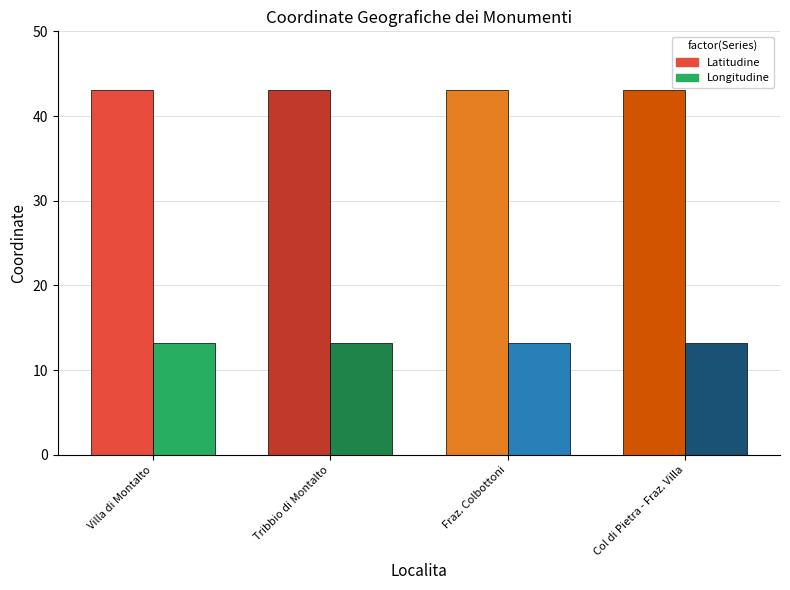

Does the chart contain stacked bars?

No